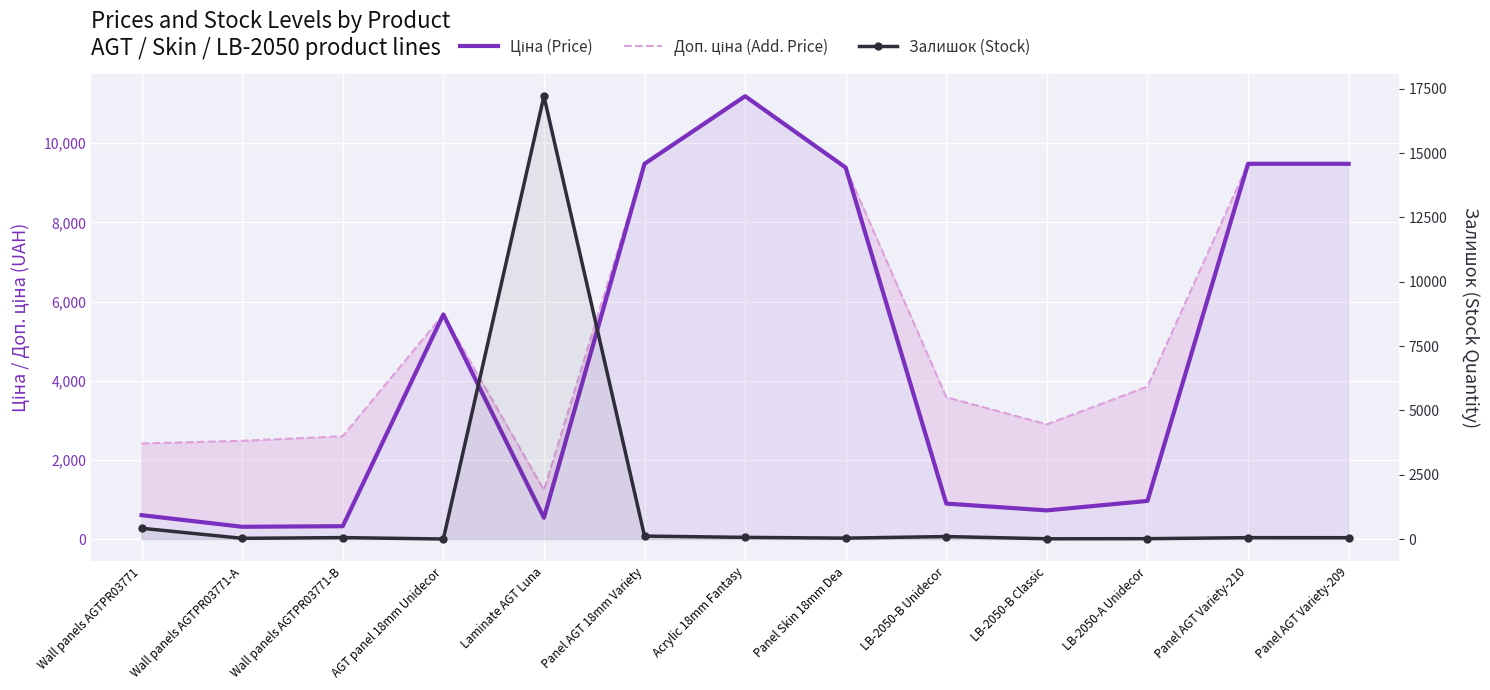

Which series has the widest spread of values?

Залишок (Stock)